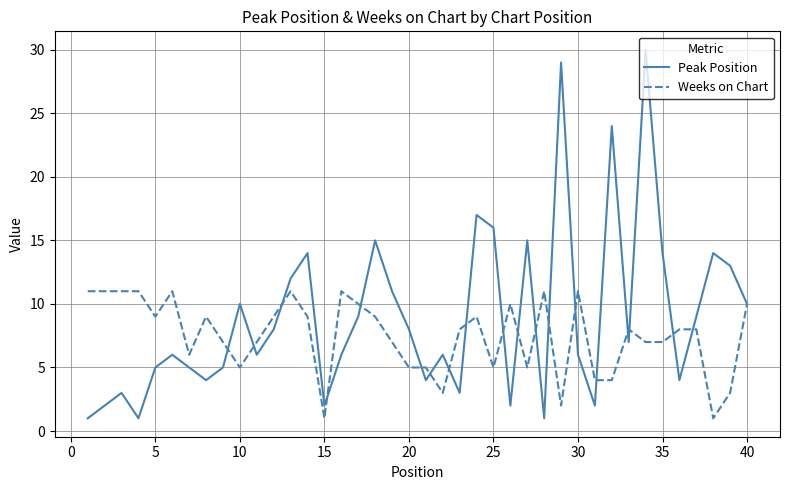

List the series in order of their overall mean, lowest first.

Weeks on Chart, Peak Position